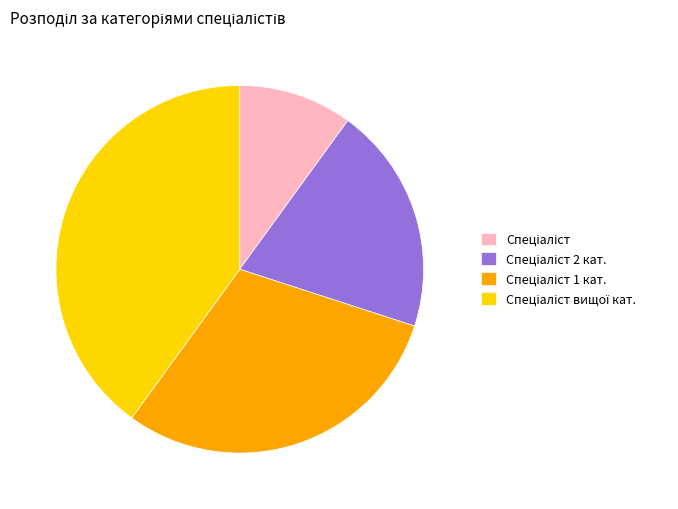

Is there any slice that represents more than half of the pie?

No